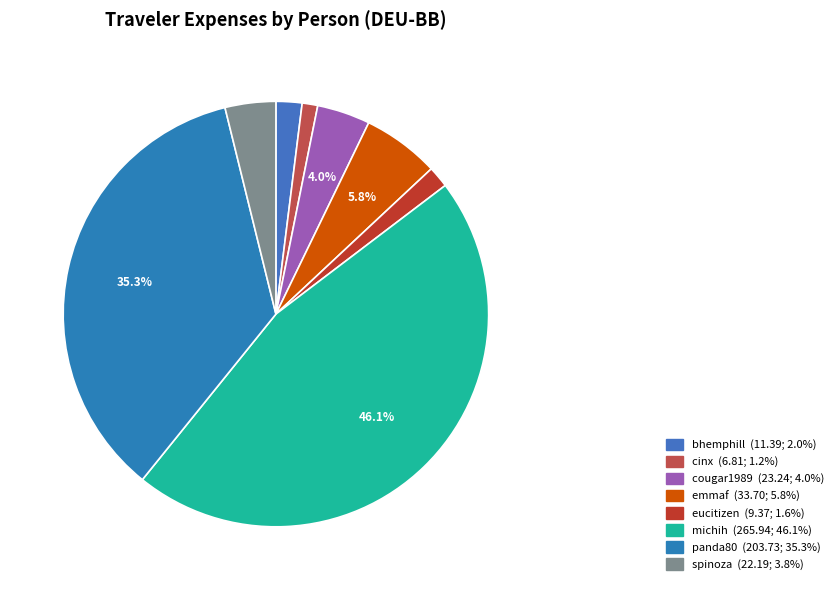

How many slices are in this pie chart?

8